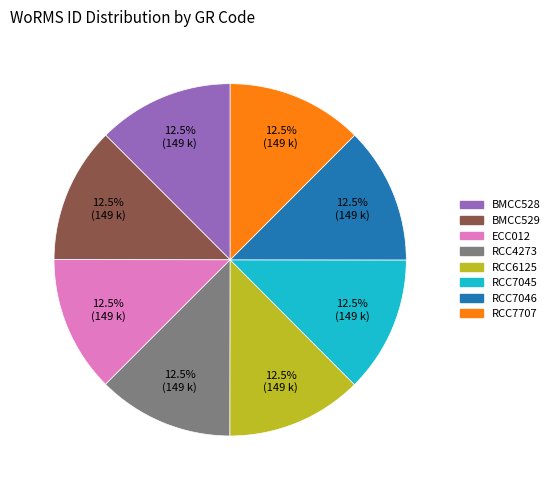

Approximately how many times larger is the value at BMCC528 compared to RCC4273?

1.0